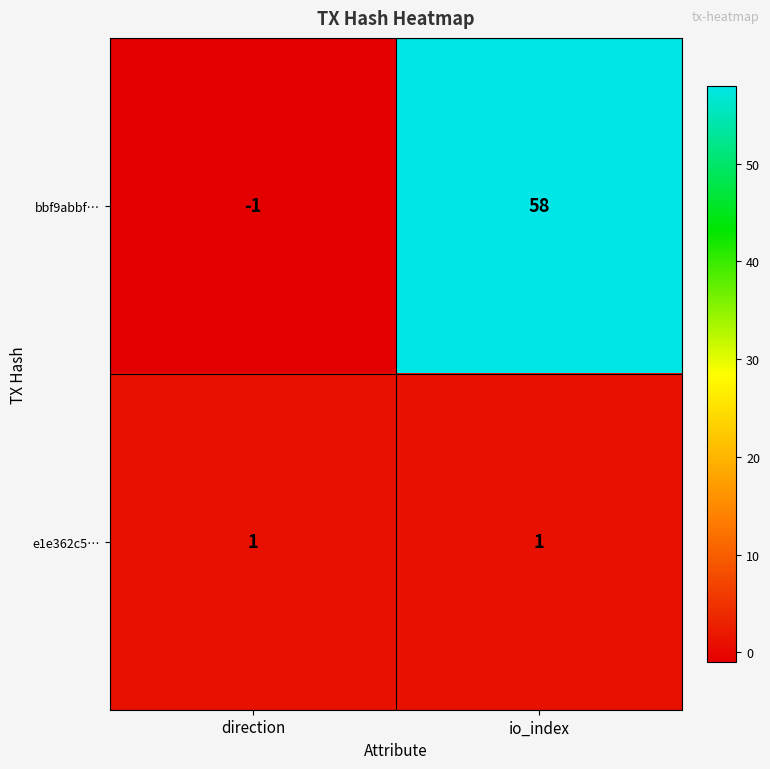

Which series has the largest range (max minus min)?

bbf9abbf…